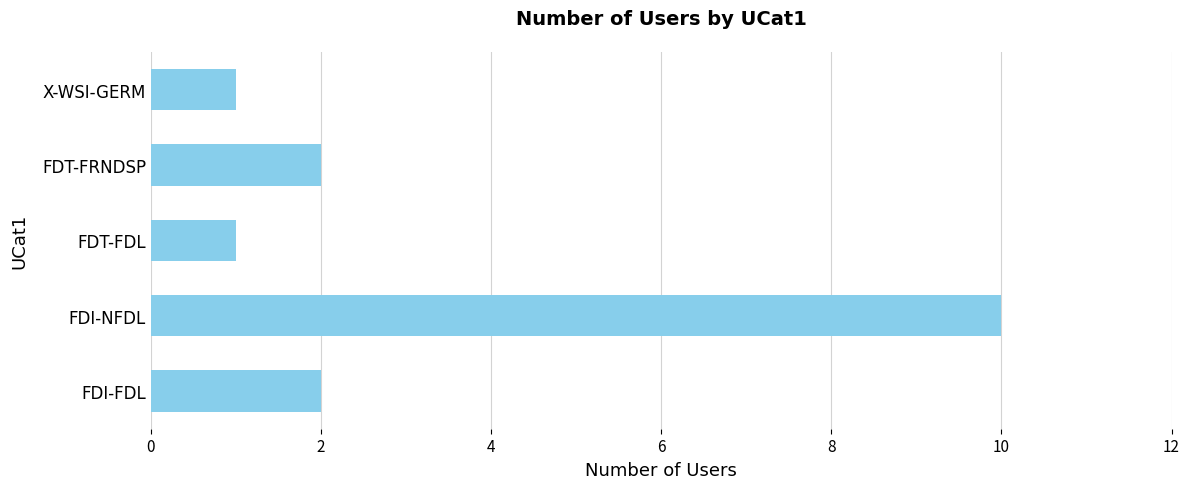

What is the approximate value at FDI-NFDL?

10